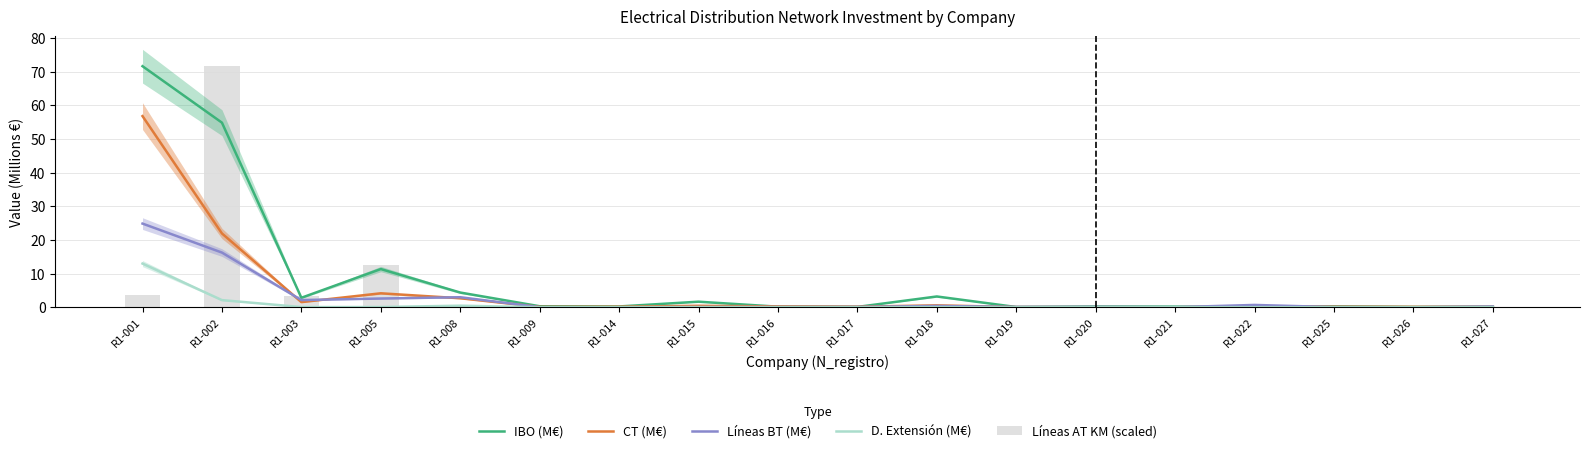

Which category has the highest value in the Líneas BT (M€) series?

R1-001